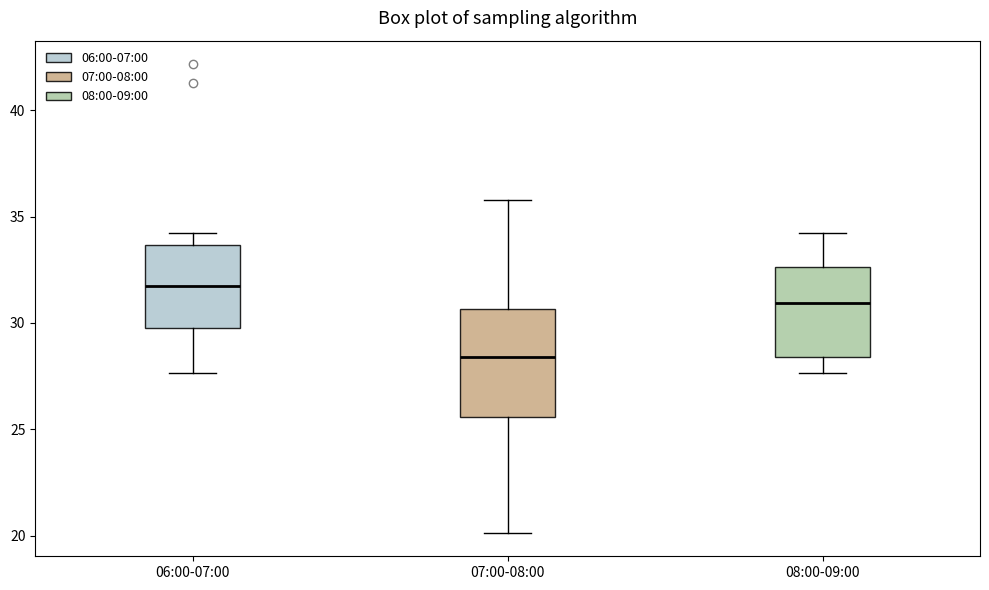

Where does the median line of the box for 07:00-08:00 sit on the y-axis? The values are not printed on the chart, so give them approximately, as read against the axis.

28.5